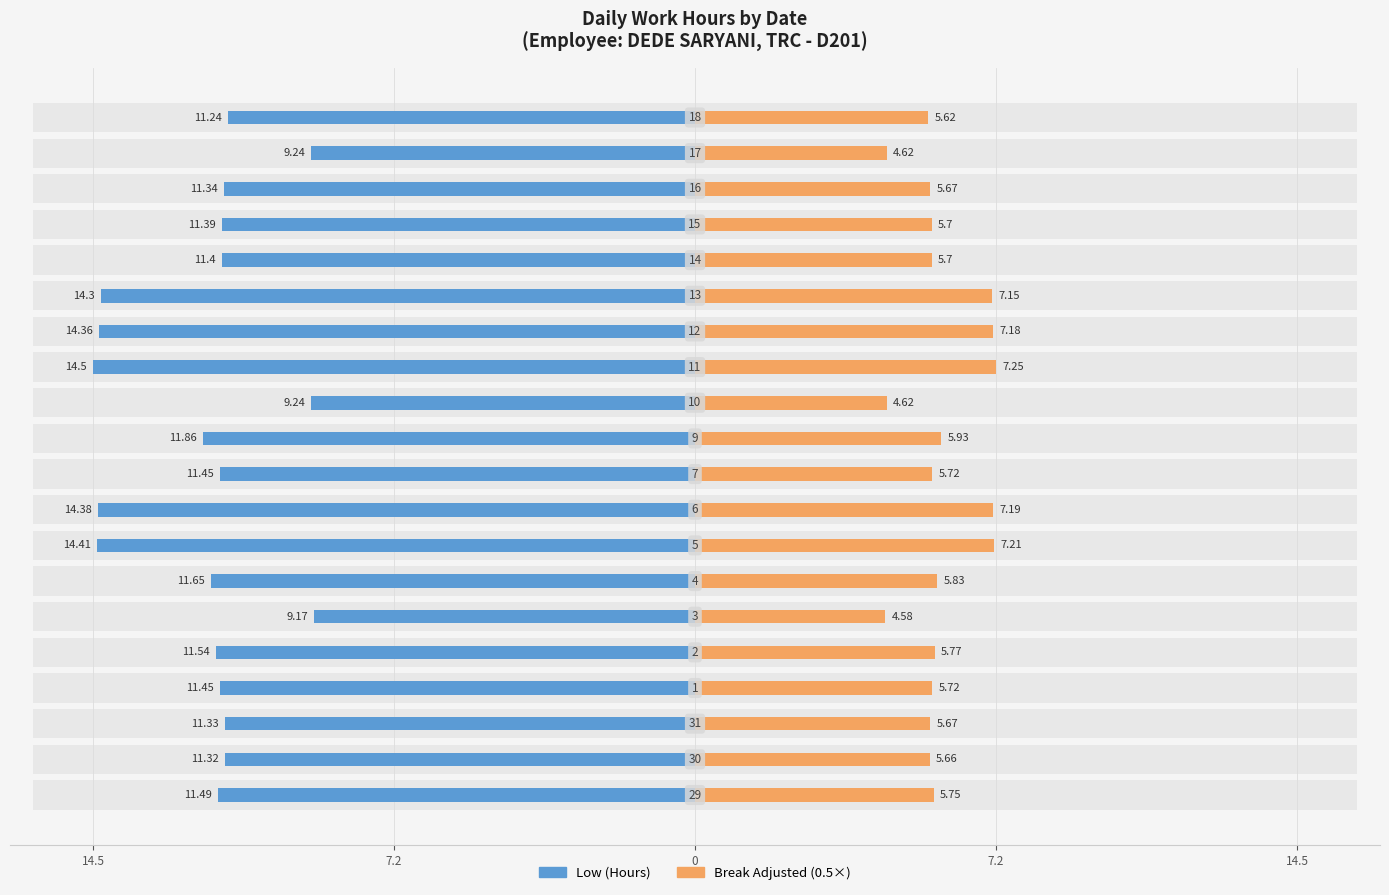

What is the value of the Low (Hours) bar at the 7th from the left?

11.7